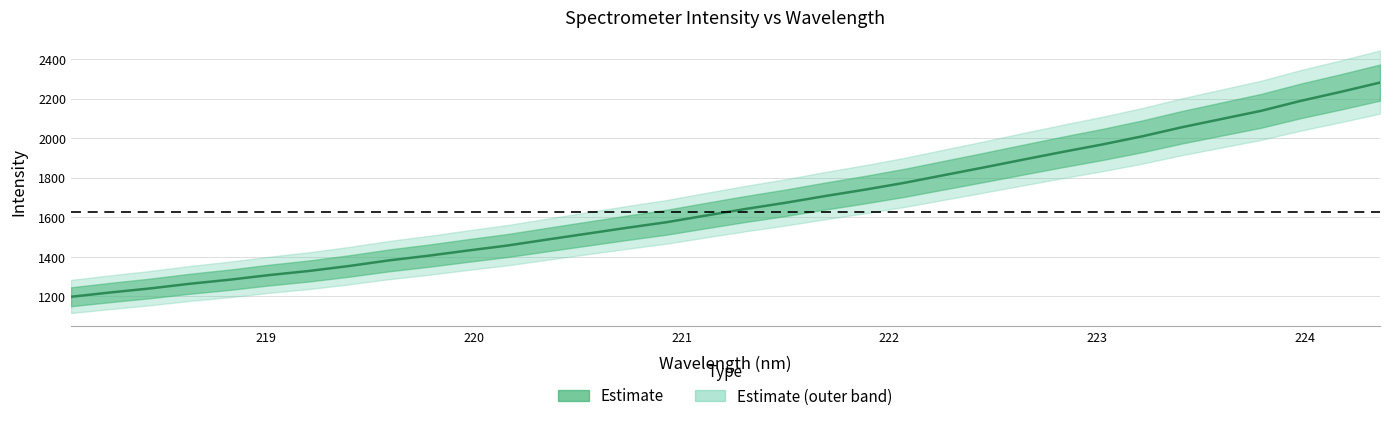

Is it true that the value at 22 is 2361.6?

False